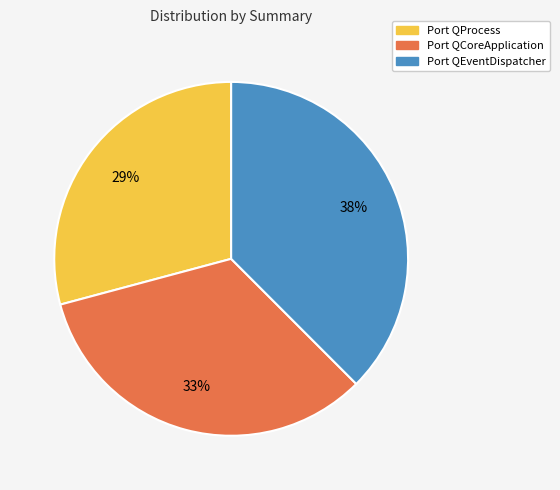

What is the ratio of the value at Port QEventDispatcher to the value at Port QProcess?

1.3